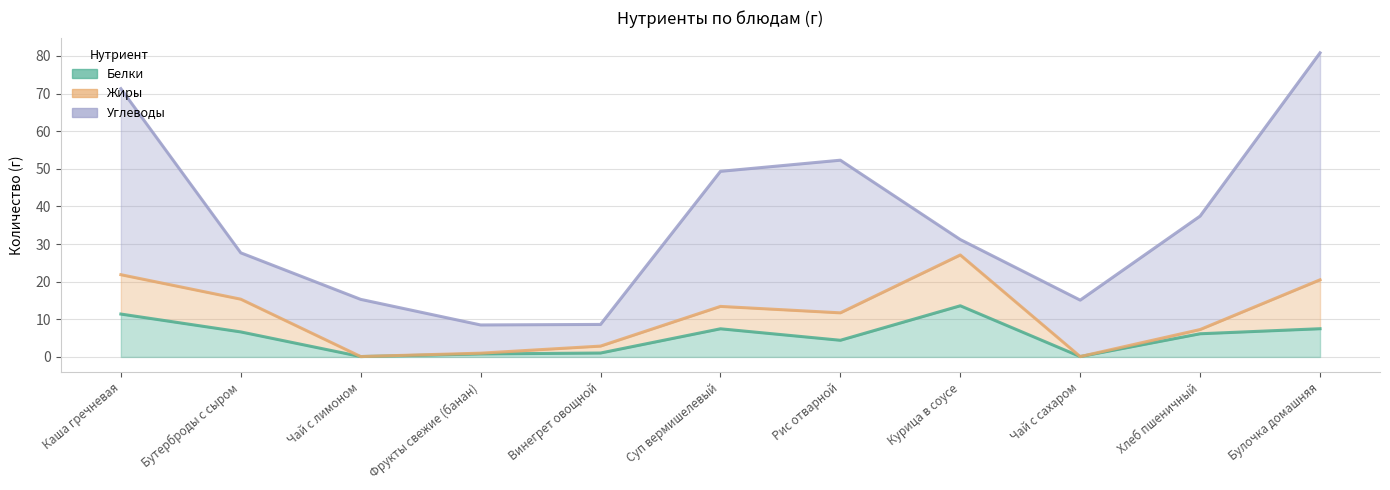

Reading left to right, what are all the values shown in this chart?

Белки: Каша гречневая=11.4	Бутерброды с сыром=6.7	Чай с лимоном=0.1	Фрукты свежие (банан)=0.8	Винегрет овощной=1.0	Суп вермишелевый=7.5	Рис отварной=4.4	Курица в соусе=13.6	Чай с сахаром=0.1	Хлеб пшеничный=6.2	Булочка домашняя=7.5
Жиры: Каша гречневая=10.5	Бутерброды с сыром=8.7	Чай с лимоном=0.0	Фрукты свежие (банан)=0.2	Винегрет овощной=1.8	Суп вермишелевый=6.0	Рис отварной=7.3	Курица в соусе=13.5	Чай с сахаром=0.0	Хлеб пшеничный=1.1	Булочка домашняя=13.0
Углеводы: Каша гречневая=49.4	Бутерброды с сыром=12.3	Чай с лимоном=15.2	Фрукты свежие (банан)=7.5	Винегрет овощной=5.8	Суп вермишелевый=35.9	Рис отварной=40.6	Курица в соусе=4.1	Чай с сахаром=15.0	Хлеб пшеничный=30.2	Булочка домашняя=60.3